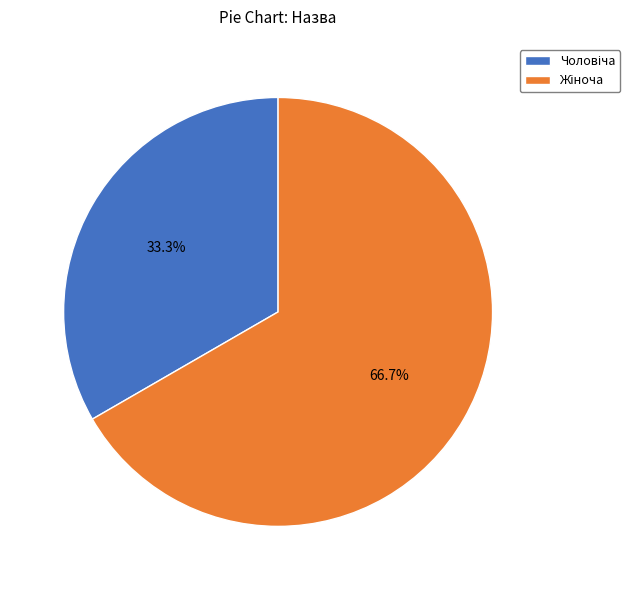

Does any single category account for the majority?

Yes